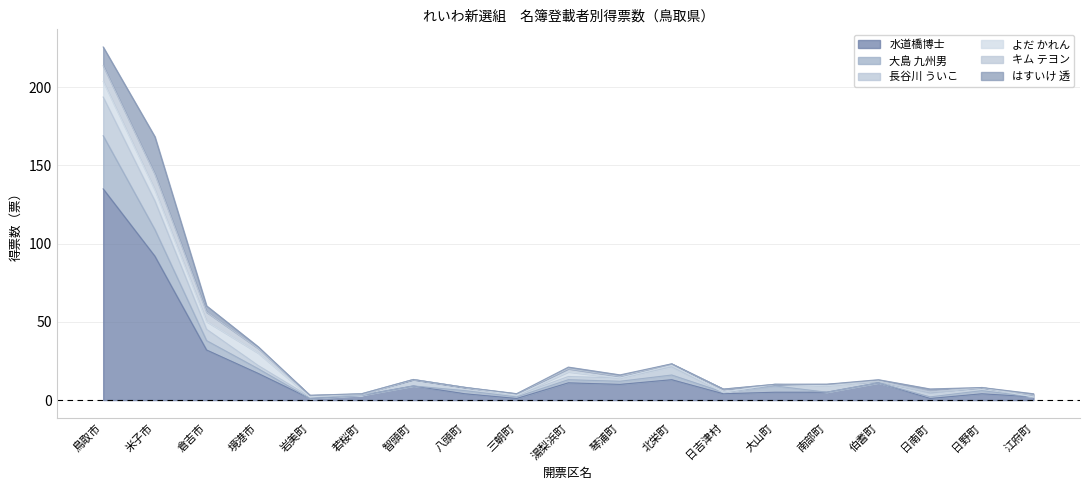

True or false: 水道橋博士 has a value of 11.0 at 湯梨浜町.

True